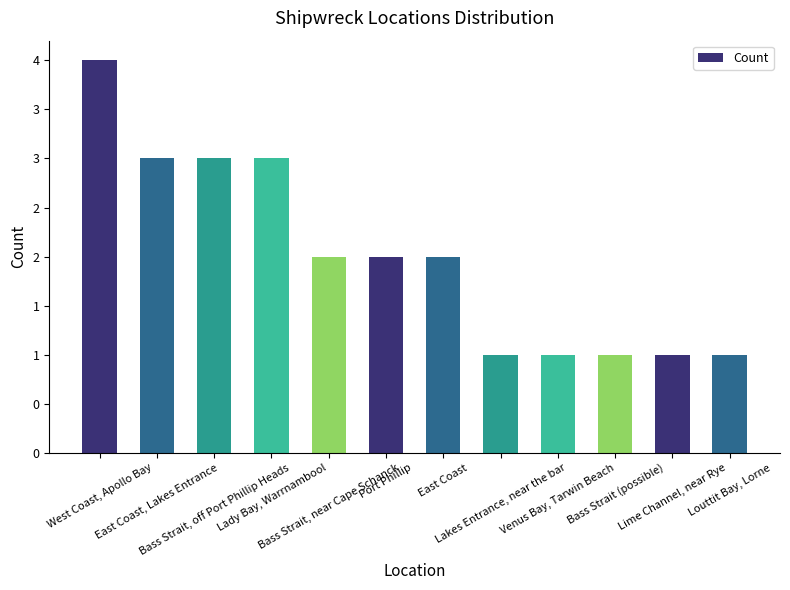

True or false: the data shows 2 at Port Phillip.

True